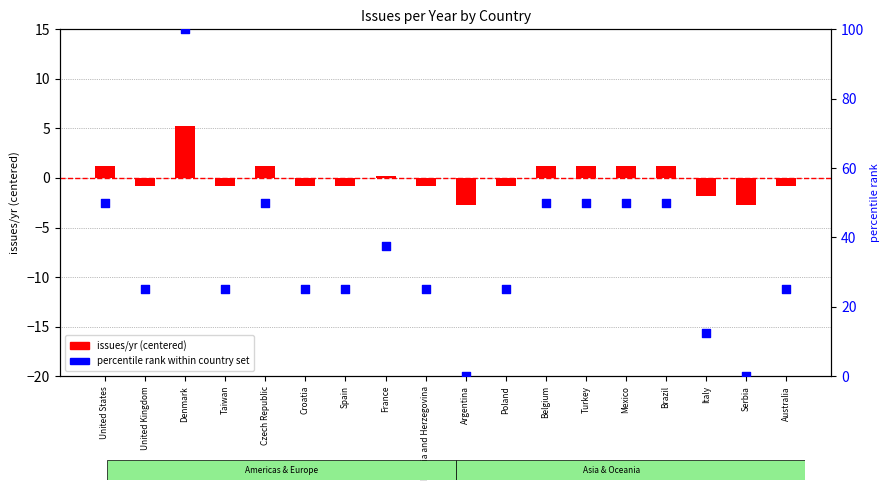

Is the value of percentile rank within country set at Bosnia and Herzegovina greater than the value of issues/yr (centered) at Mexico?

Yes